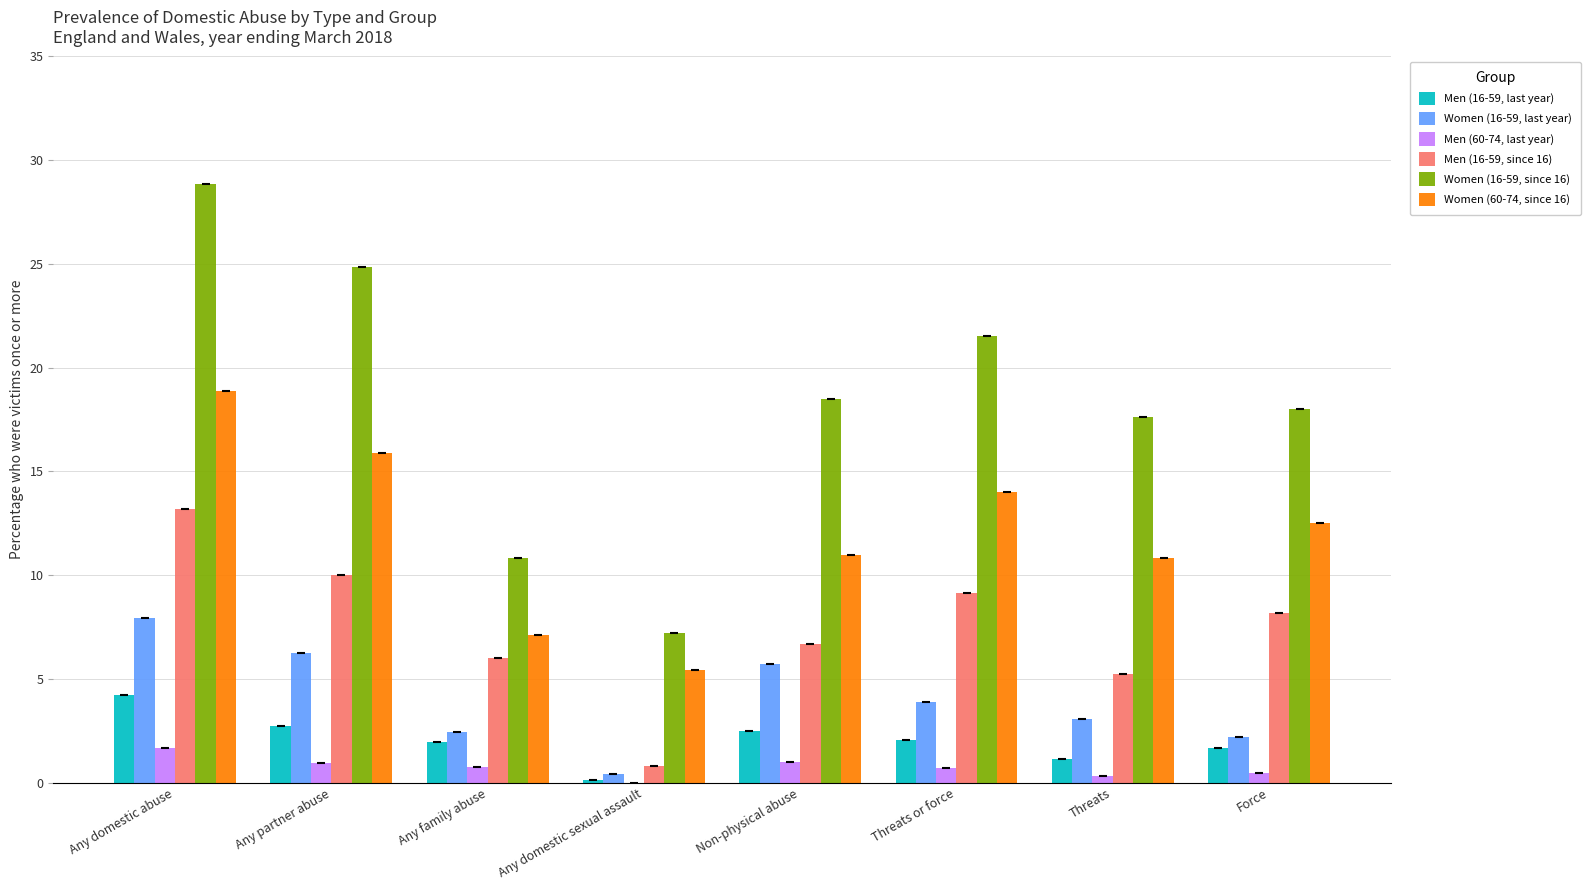

At which category is the sum across all series the highest?

Any domestic abuse